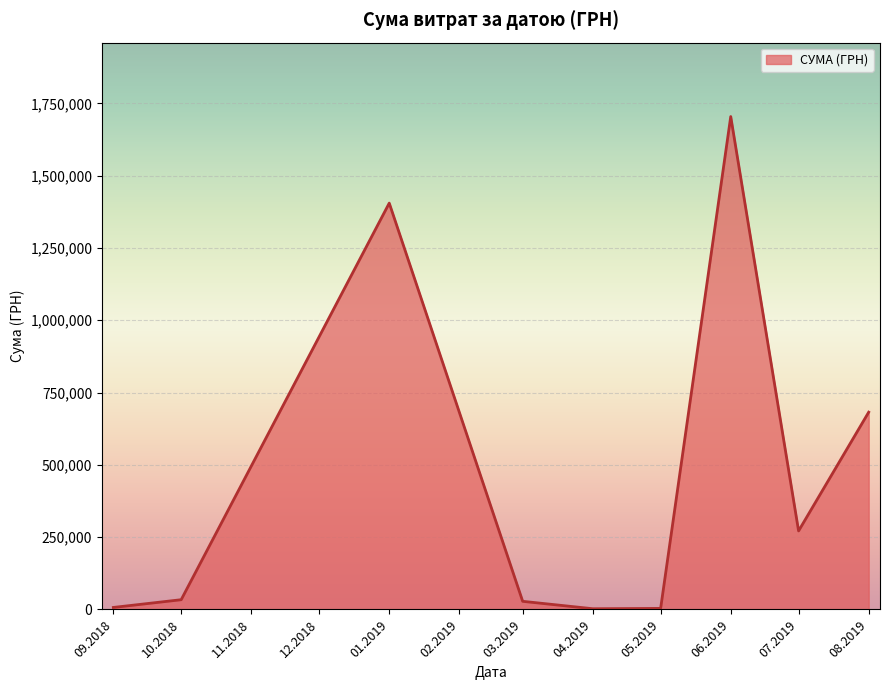

Is it true that the value at 06.2019 is 1704485.8?

True